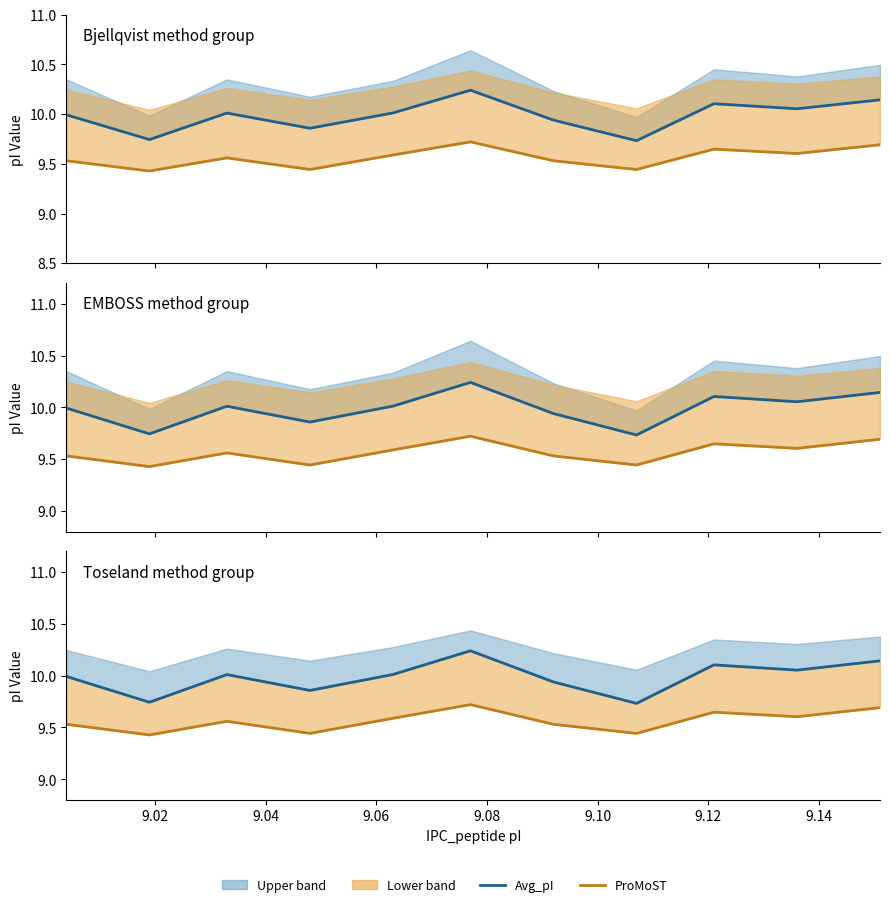

What is the minimum value for Avg_pI?

9.7